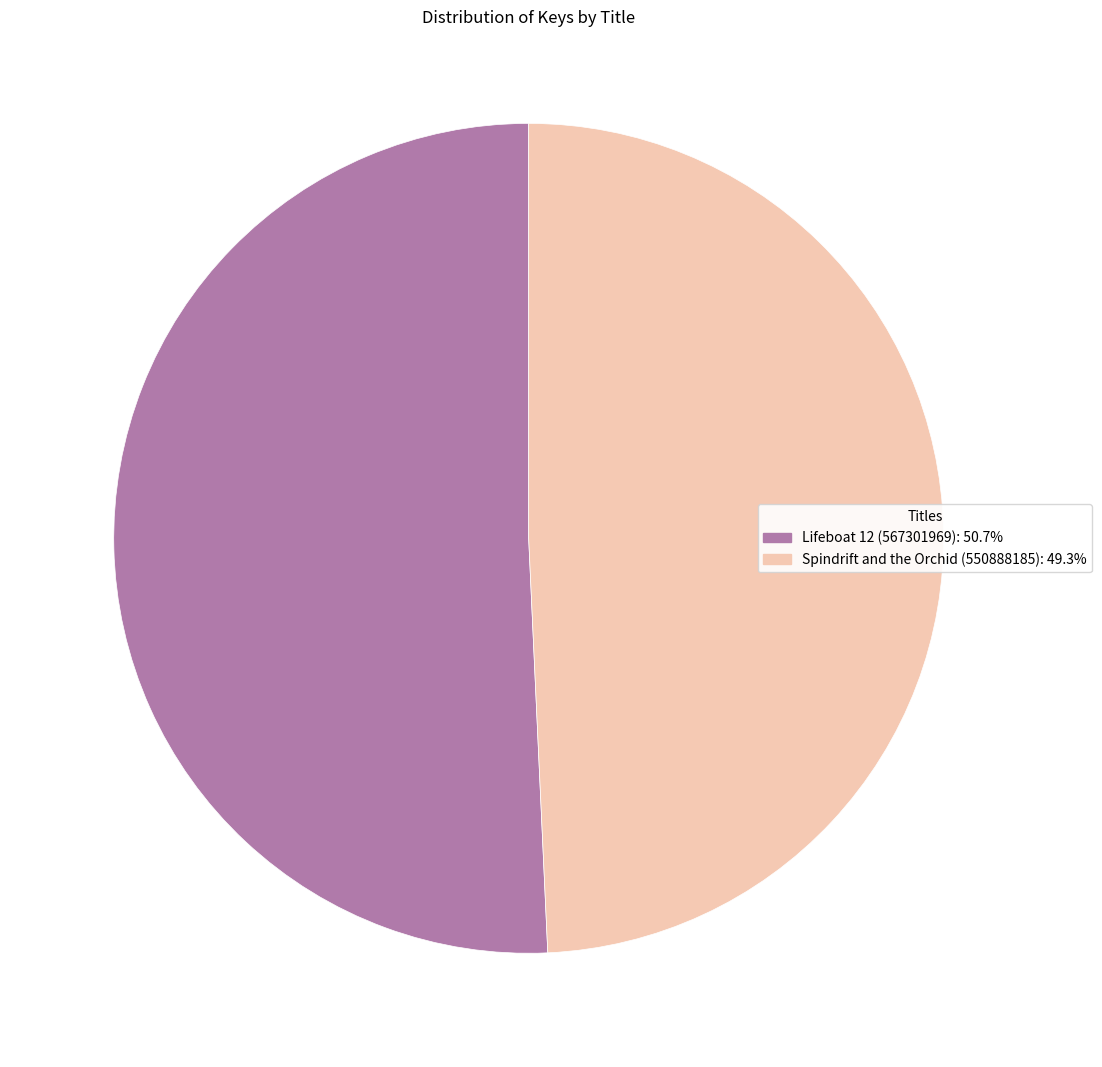

True or false: Lifeboat 12 (567301969) accounts for 43% of the total.

False